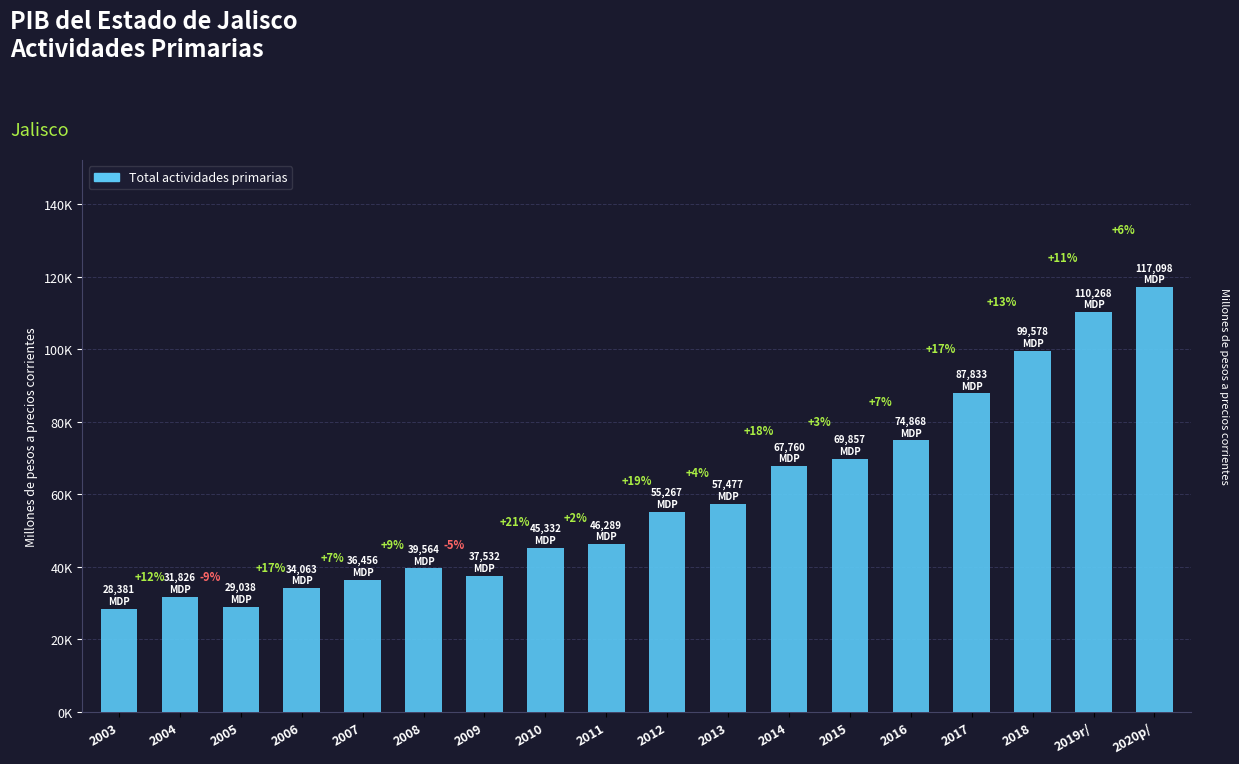

What is the sum of all values?

1068486.8